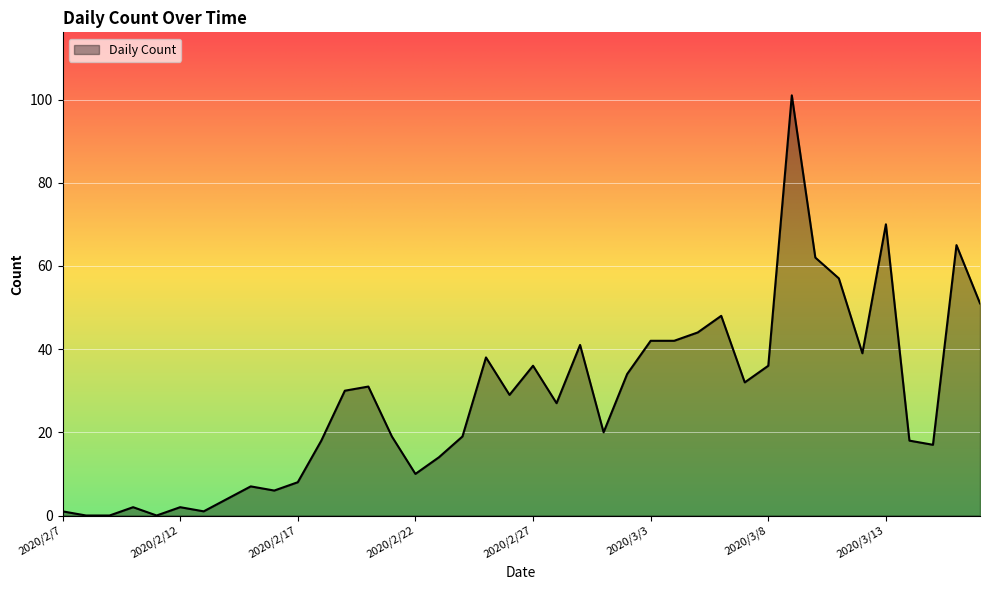

What is the maximum value shown in the chart?

101